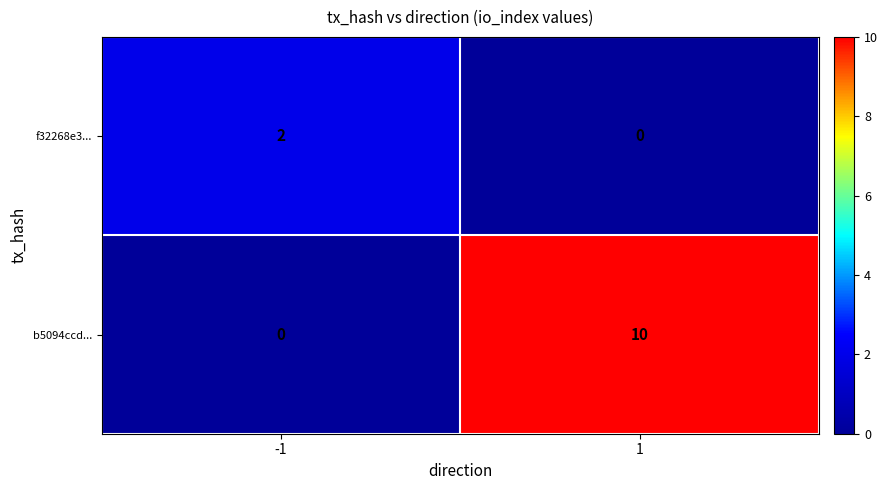

Reading left to right, list all the values displayed in this chart.

f32268e3...: -1=2	1=0
b5094ccd...: -1=0	1=10